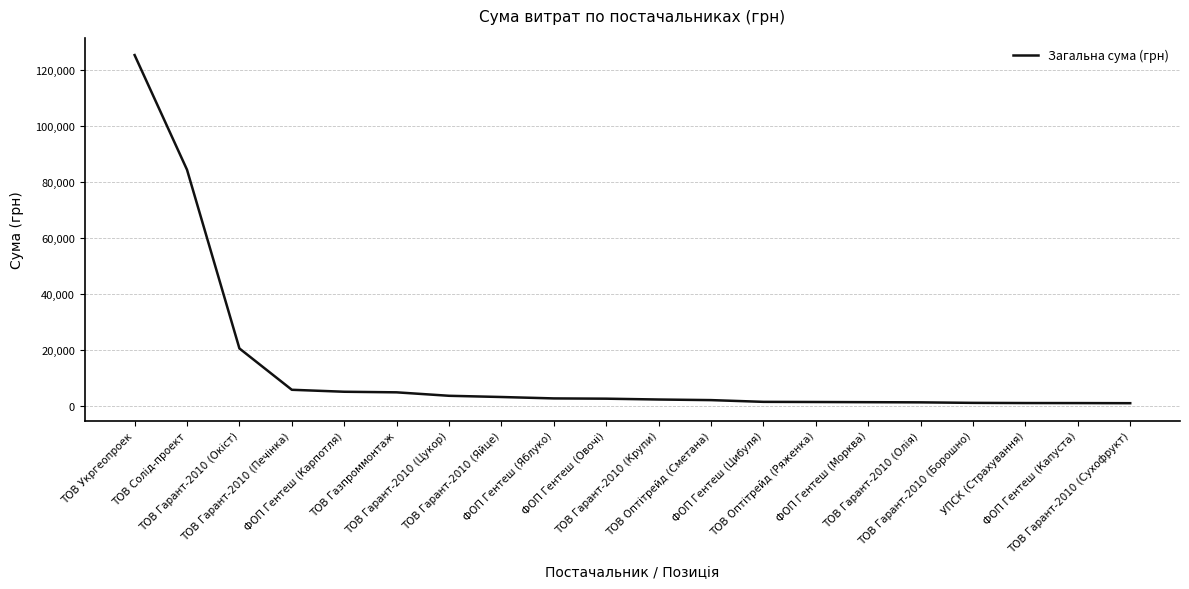

What is the difference between the maximum and minimum values?

124230.0